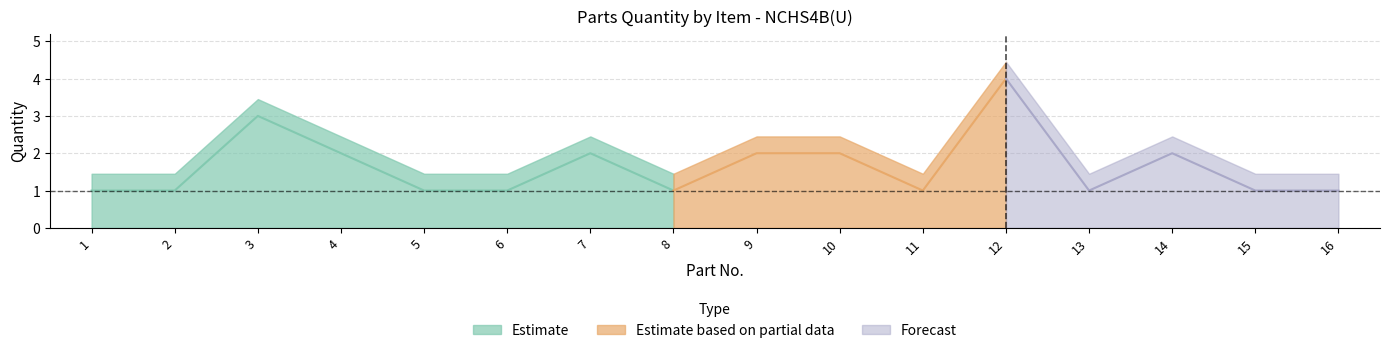

What is the greatest value displayed?

4